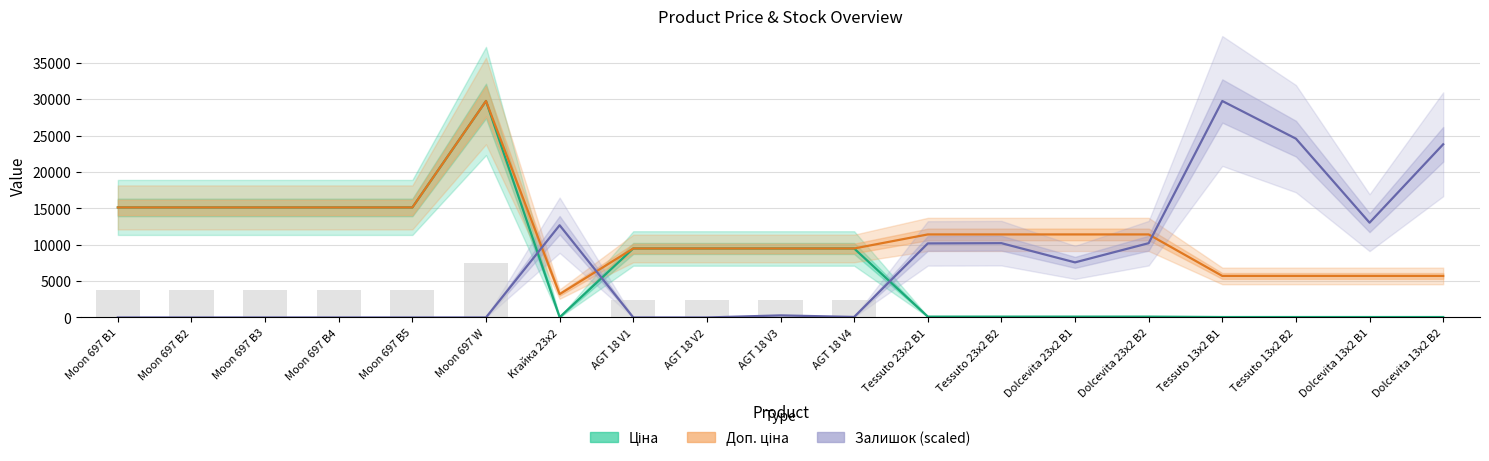

What is the maximum value shown in the chart?

29747.2